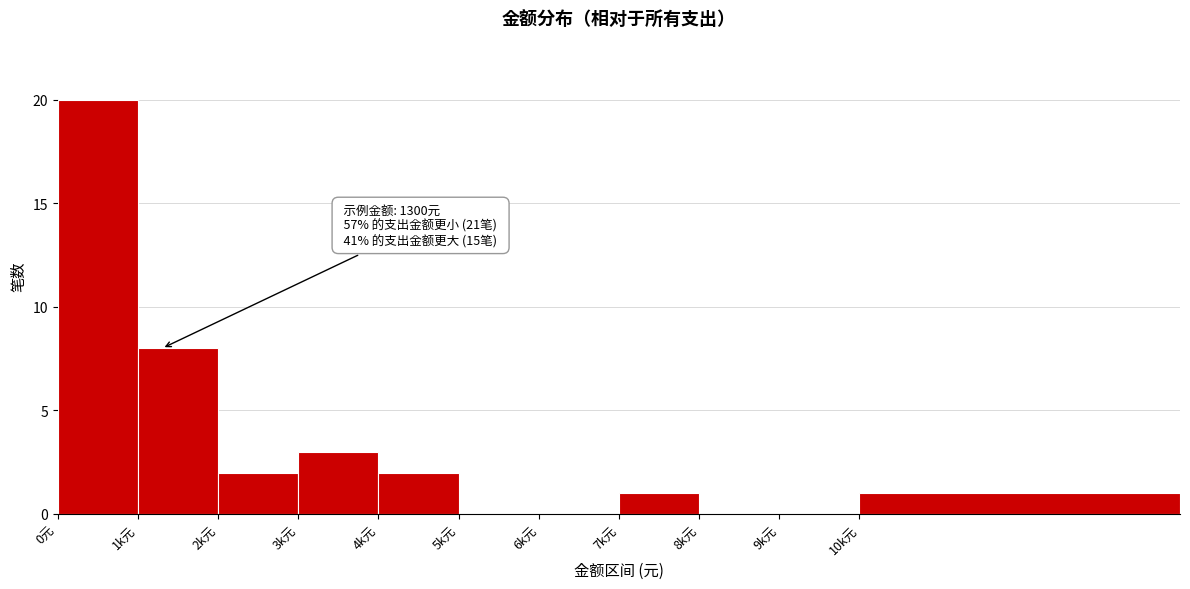

Reading left to right, transcribe all the data shown in this chart.

0元=20	1k元=8	2k元=2	3k元=3	4k元=2	5k元=0	6k元=0	7k元=1	8k元=0	9k元=0	10k元=1